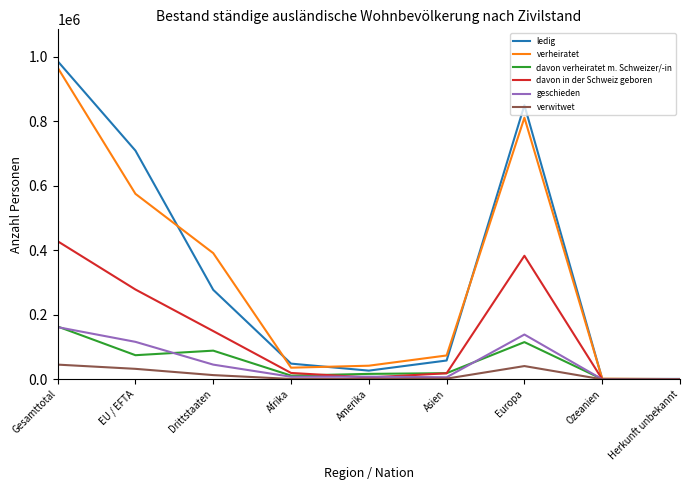

What are all the series names shown in the legend?

ledig, verheiratet, davon verheiratet m. Schweizer/-in, davon in der Schweiz geboren, geschieden, verwitwet